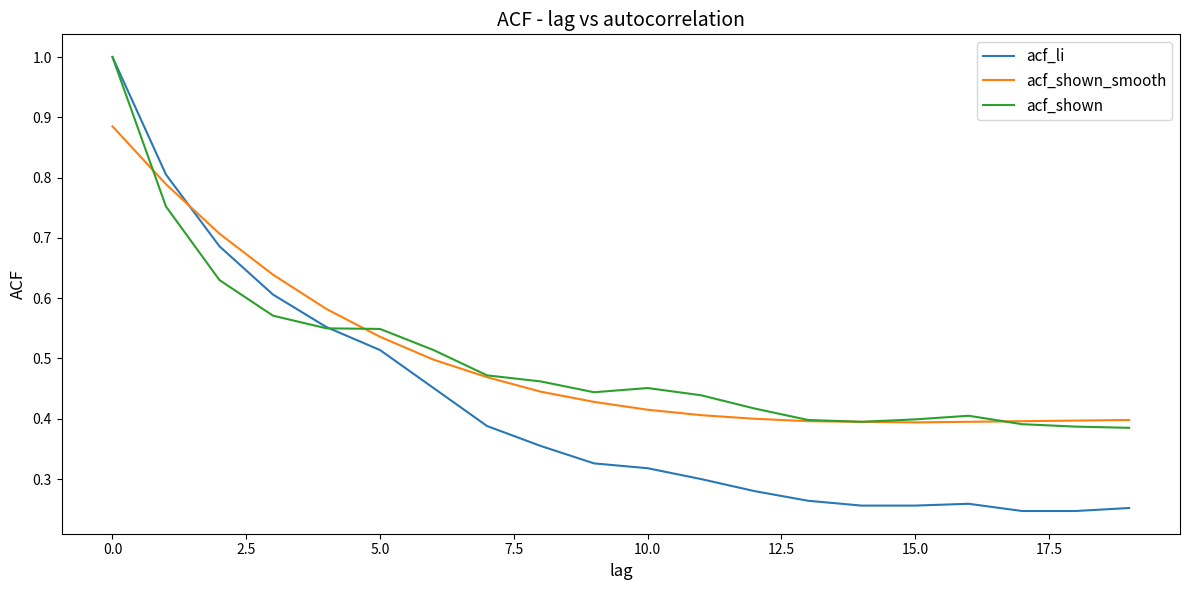

What is the maximum value shown in the chart?

1.0